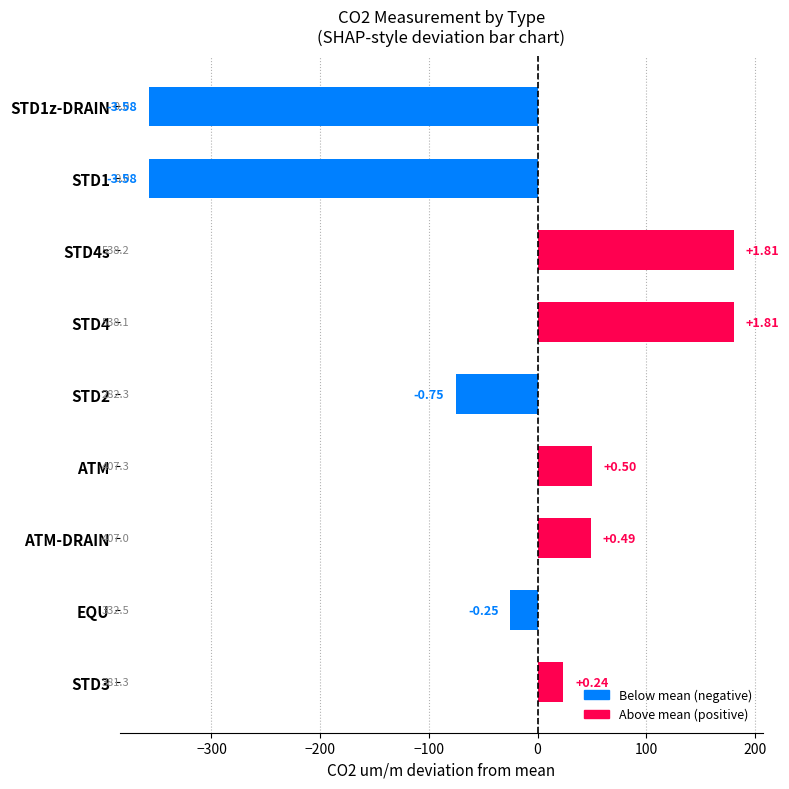

How many bars are there in total?

9